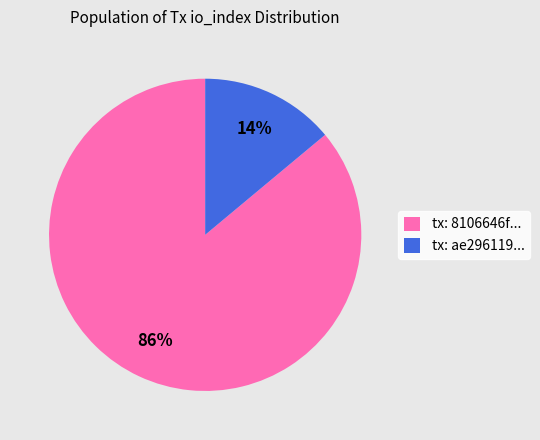

What is the smallest slice in the pie chart?

tx: ae296119...